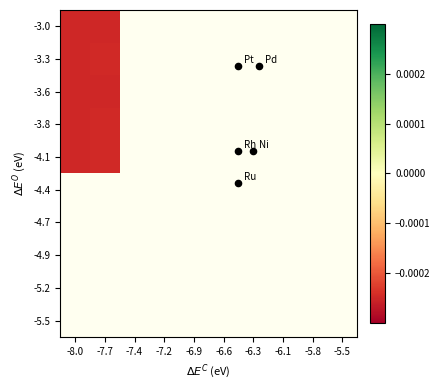

How many categories are shown in the chart?

10